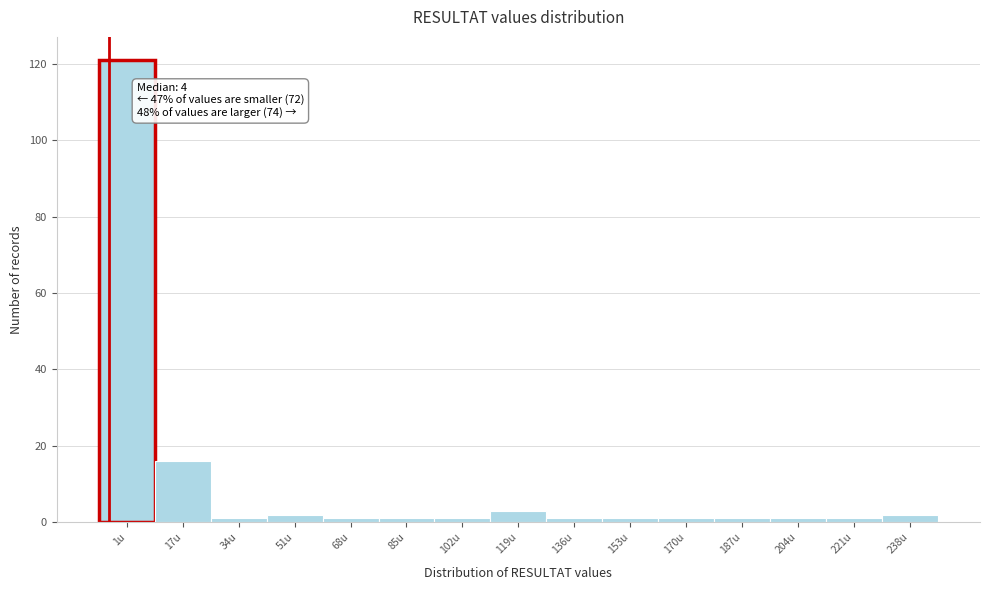

Reading left to right, transcribe all the data shown in this chart.

1u=121	17u=16	34u=1	51u=2	68u=1	85u=1	102u=1	119u=3	136u=1	153u=1	170u=1	187u=1	204u=1	221u=1	238u=2